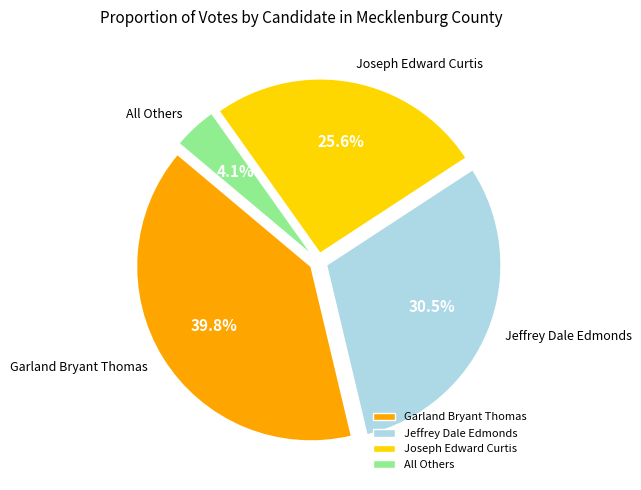

Approximately how many times larger is the value at Joseph Edward Curtis compared to Garland Bryant Thomas?

0.6